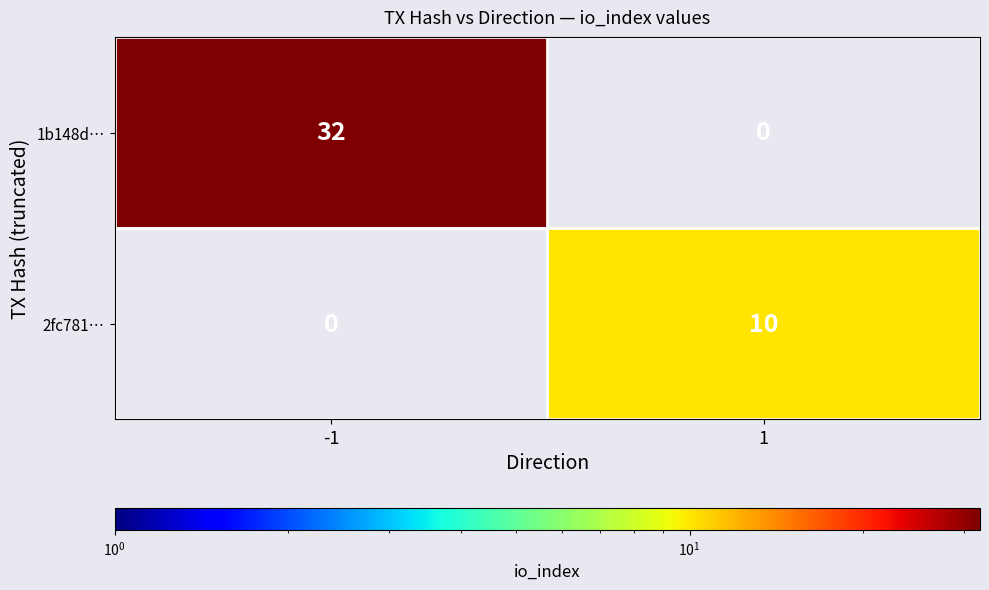

How many distinct data groups are displayed?

2